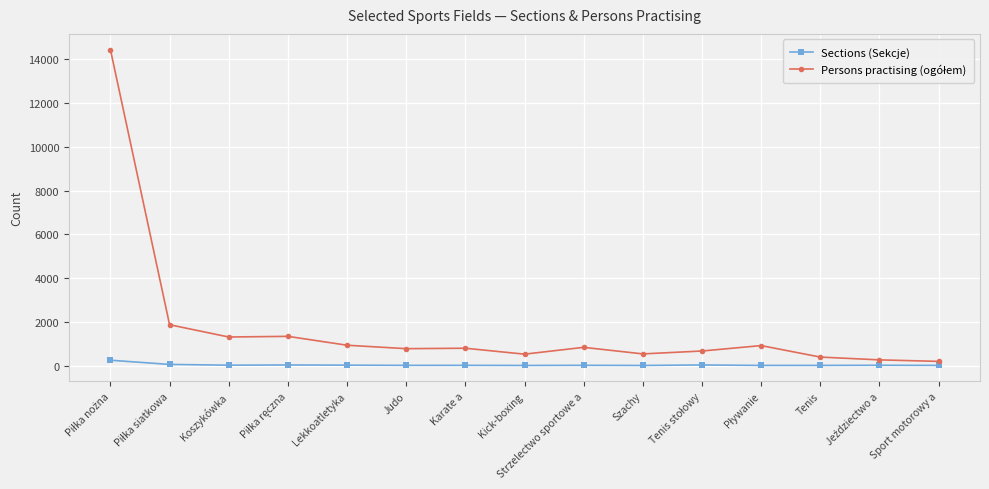

What is the sum of all Sections (Sekcje) values?

534